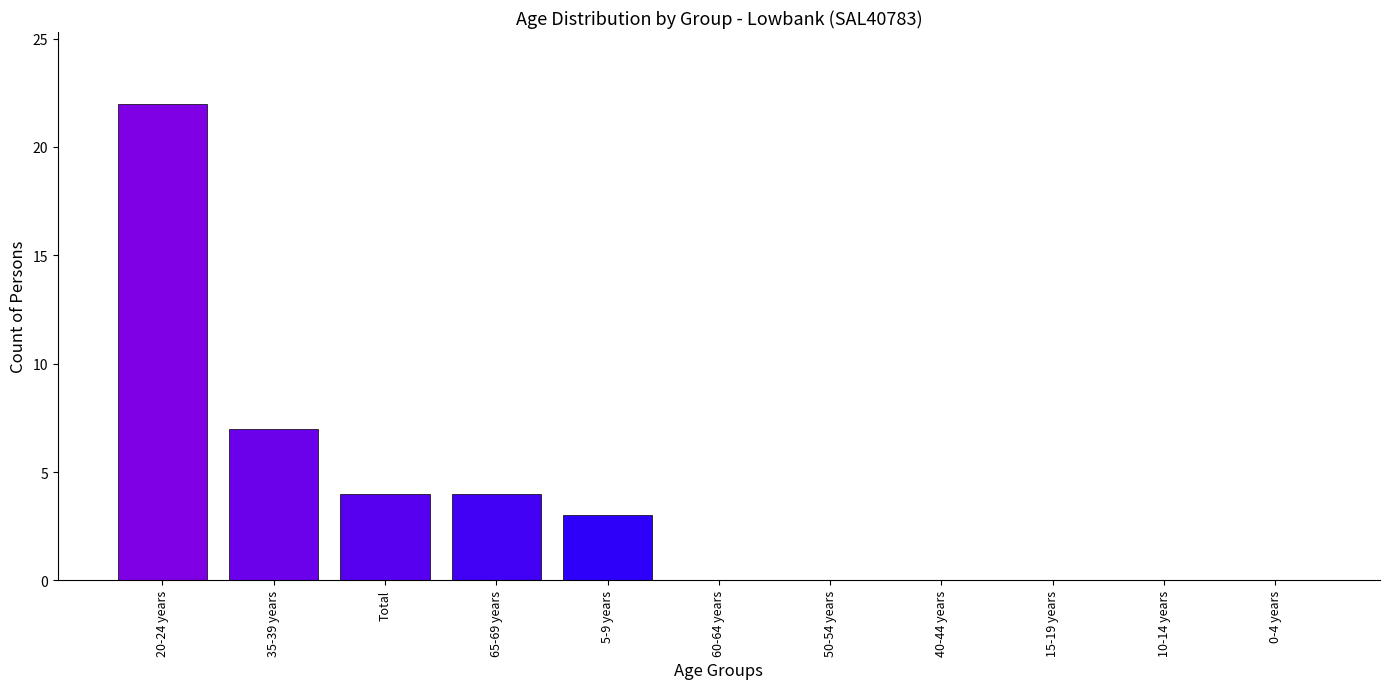

Are the bars grouped side by side (vs. stacked)?

No